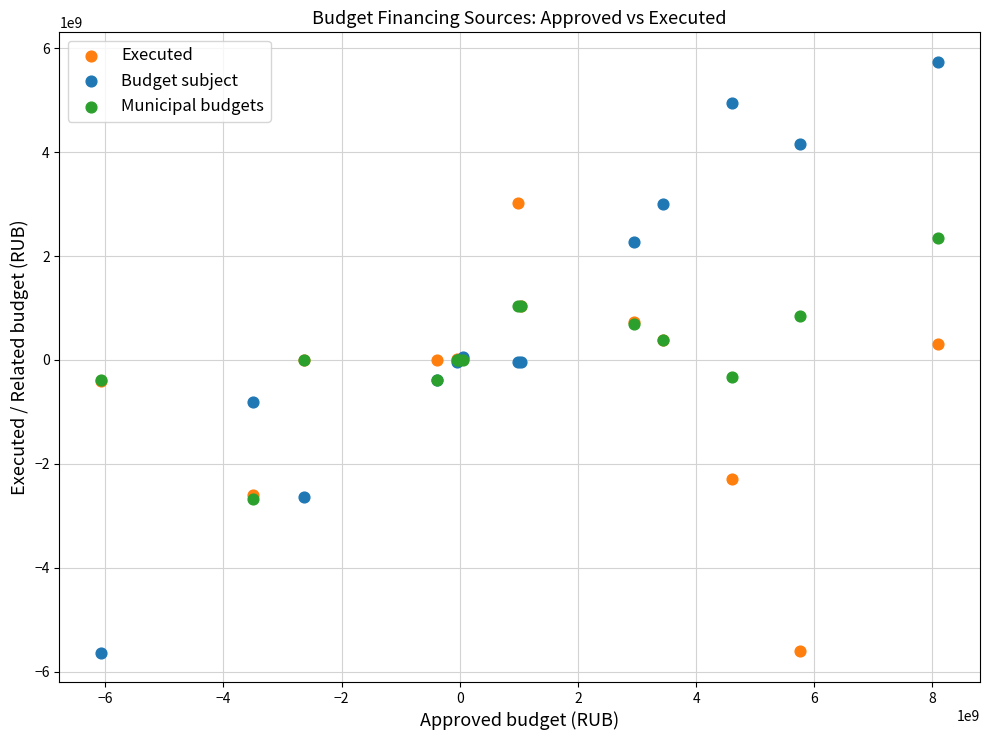

In the Executed series, what Y value is closest to -1291533976?

-400000000.0